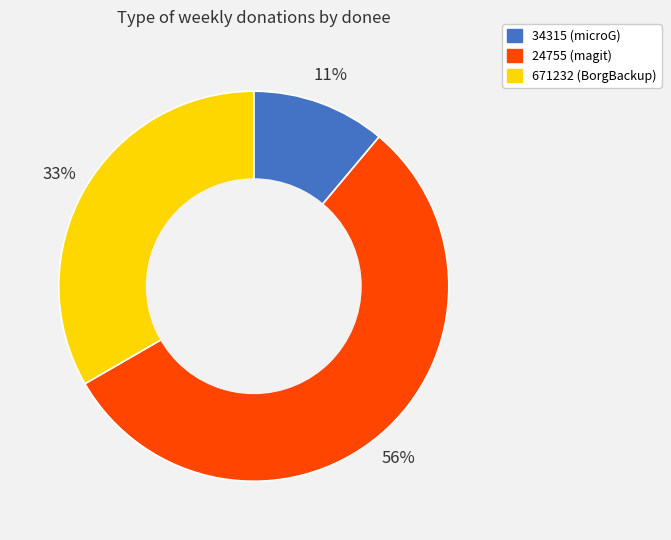

Is there any slice that represents more than half of the pie?

Yes